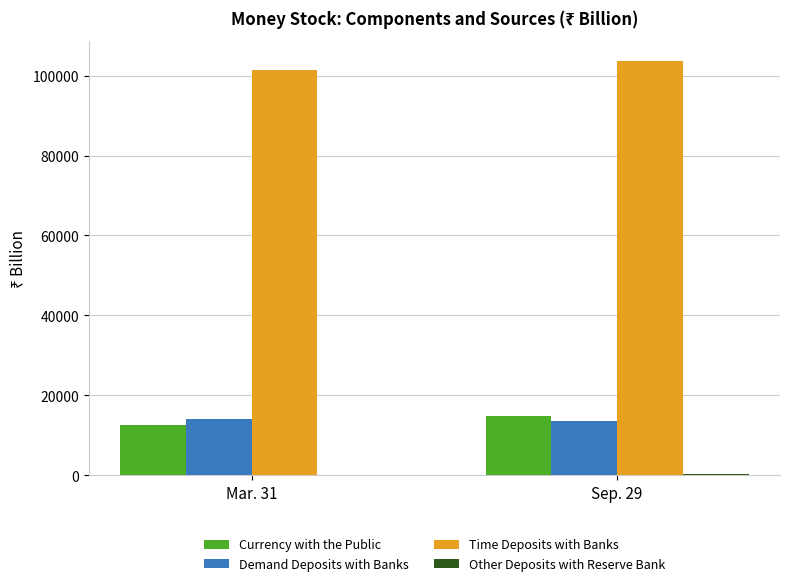

The value of Time Deposits with Banks at Sep. 29 is 103526.4. True or false?

True